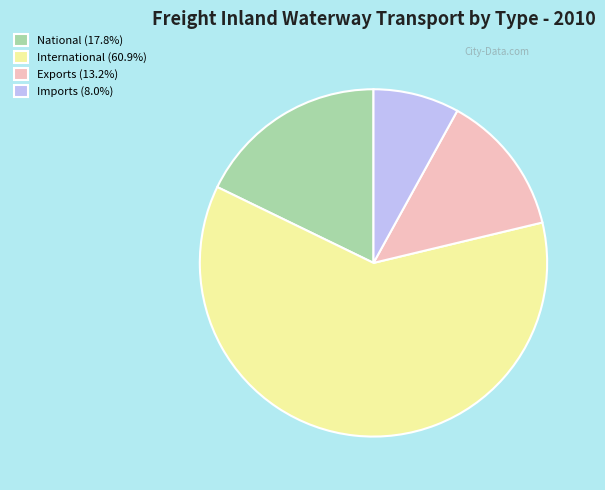

What is the ratio of the value at Exports to the value at Imports?

1.7